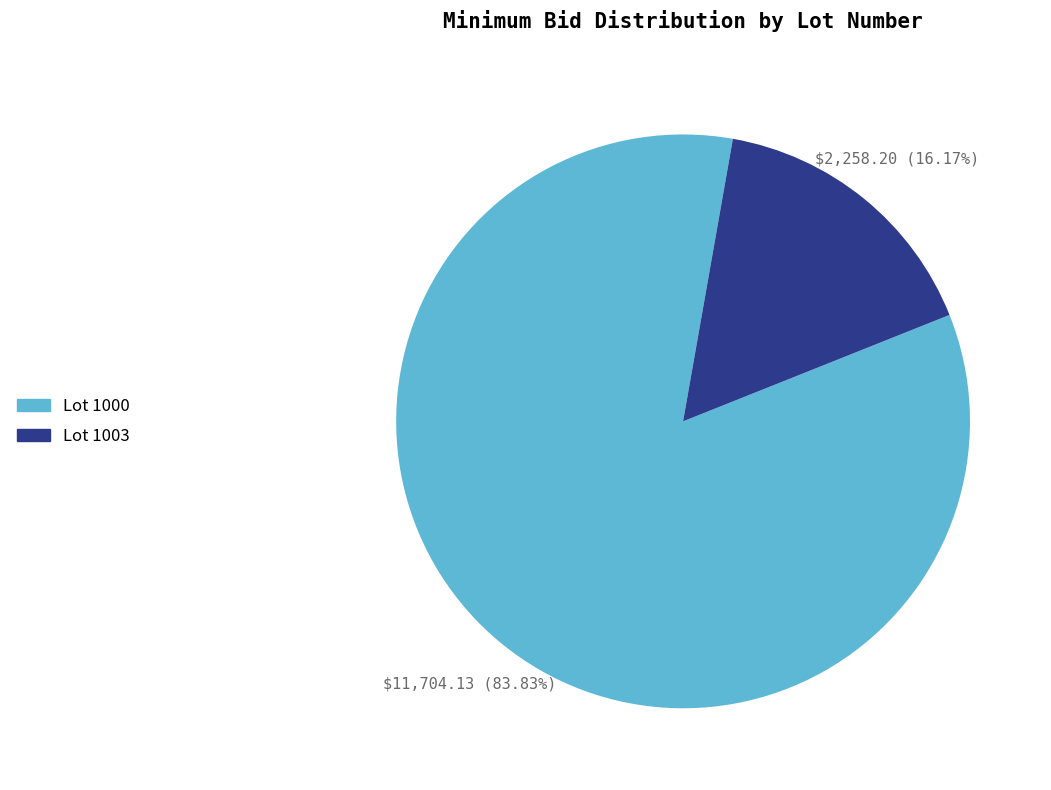

How many slices are in this pie chart?

2